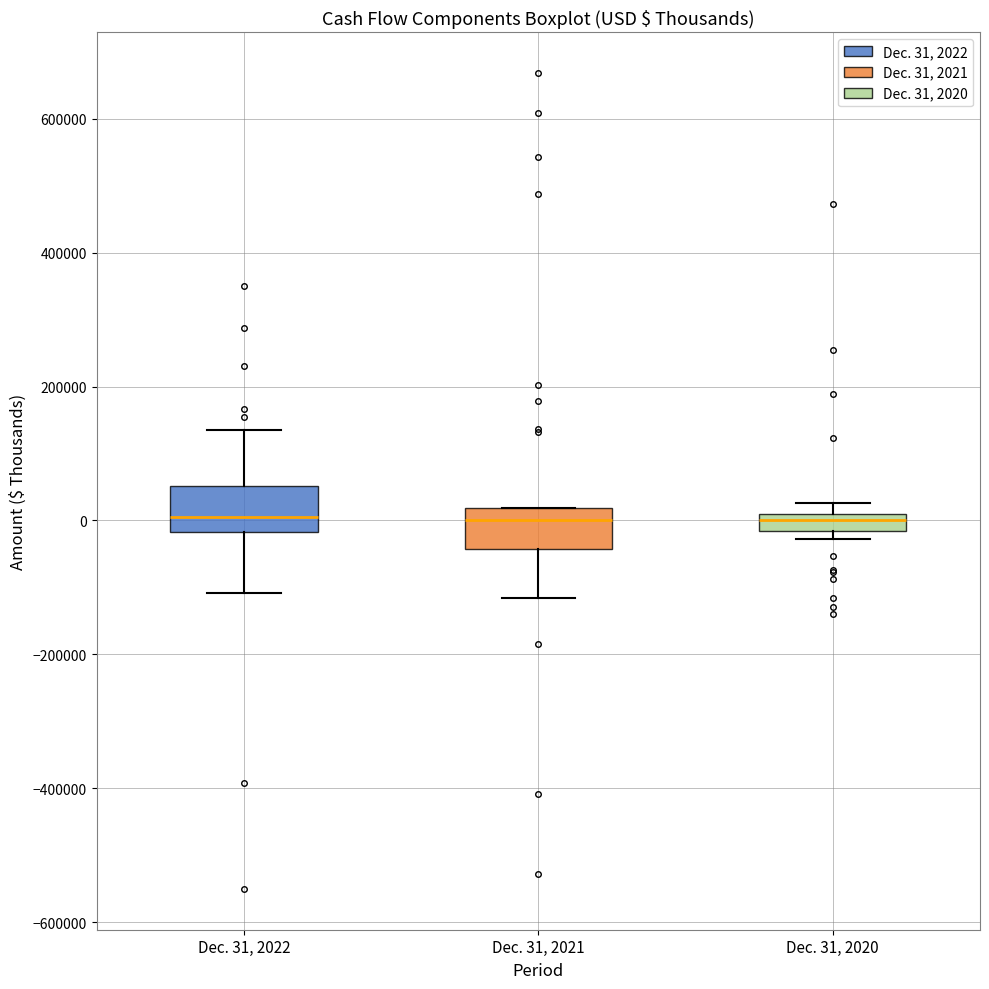

Where is the upper edge of the box for Dec. 31, 2020 on the y-axis? The values are not printed on the chart, so give them approximately, as read against the axis.

0